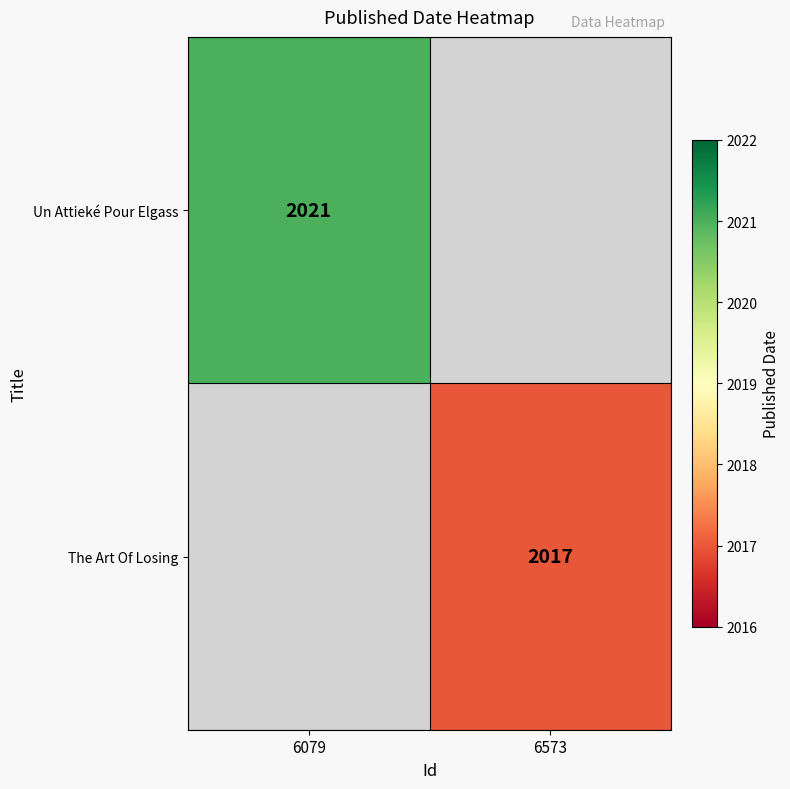

The value of The Art Of Losing at 6573 is 2017. True or false?

True